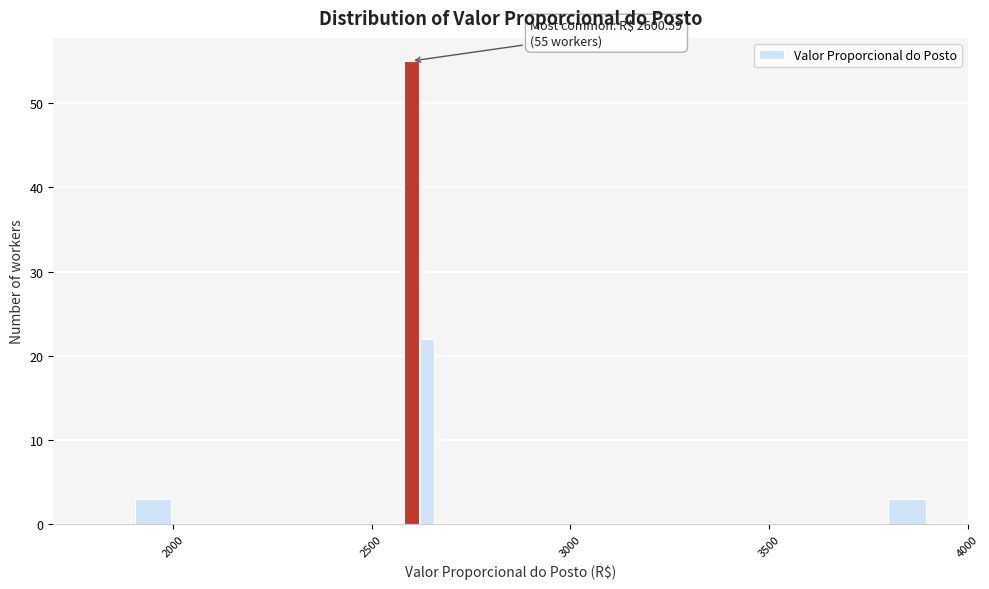

Read against the x-axis, roughly where is the centre of the tallest bar?

2600